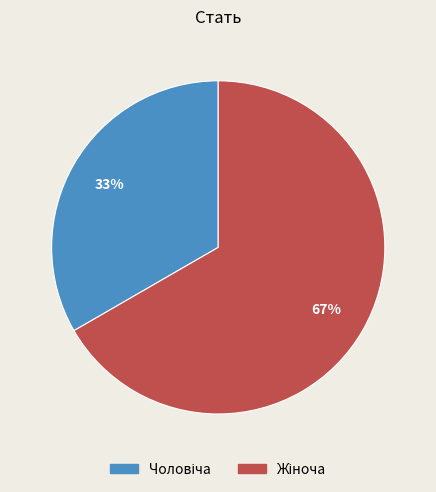

Is there any slice that represents more than half of the pie?

Yes